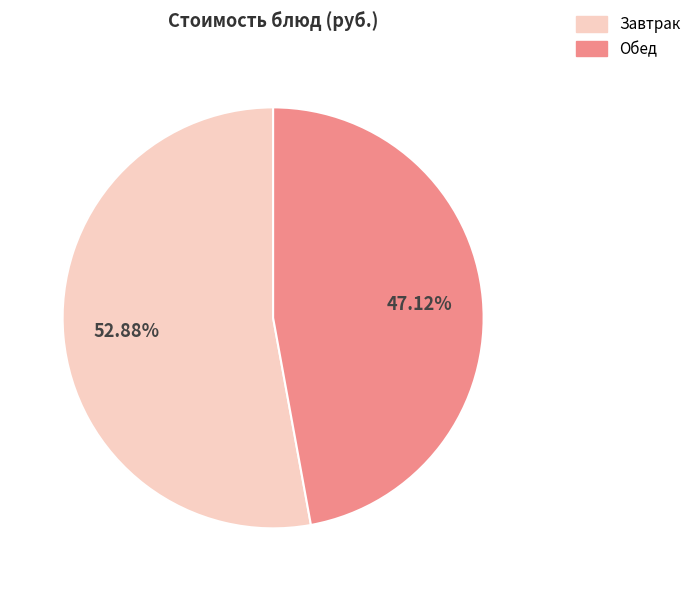

Is there a majority slice in this chart?

Yes